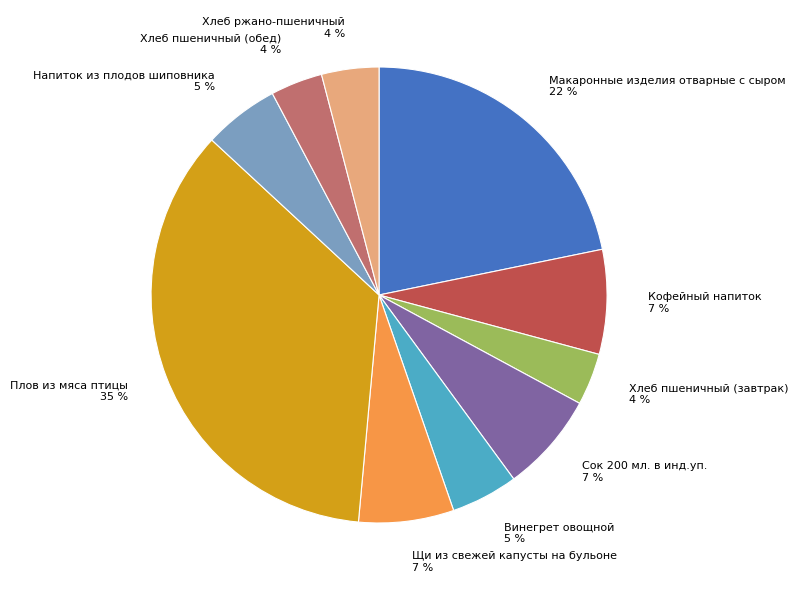

Does Щи из свежей капусты на бульоне account for over 50% of the chart?

No